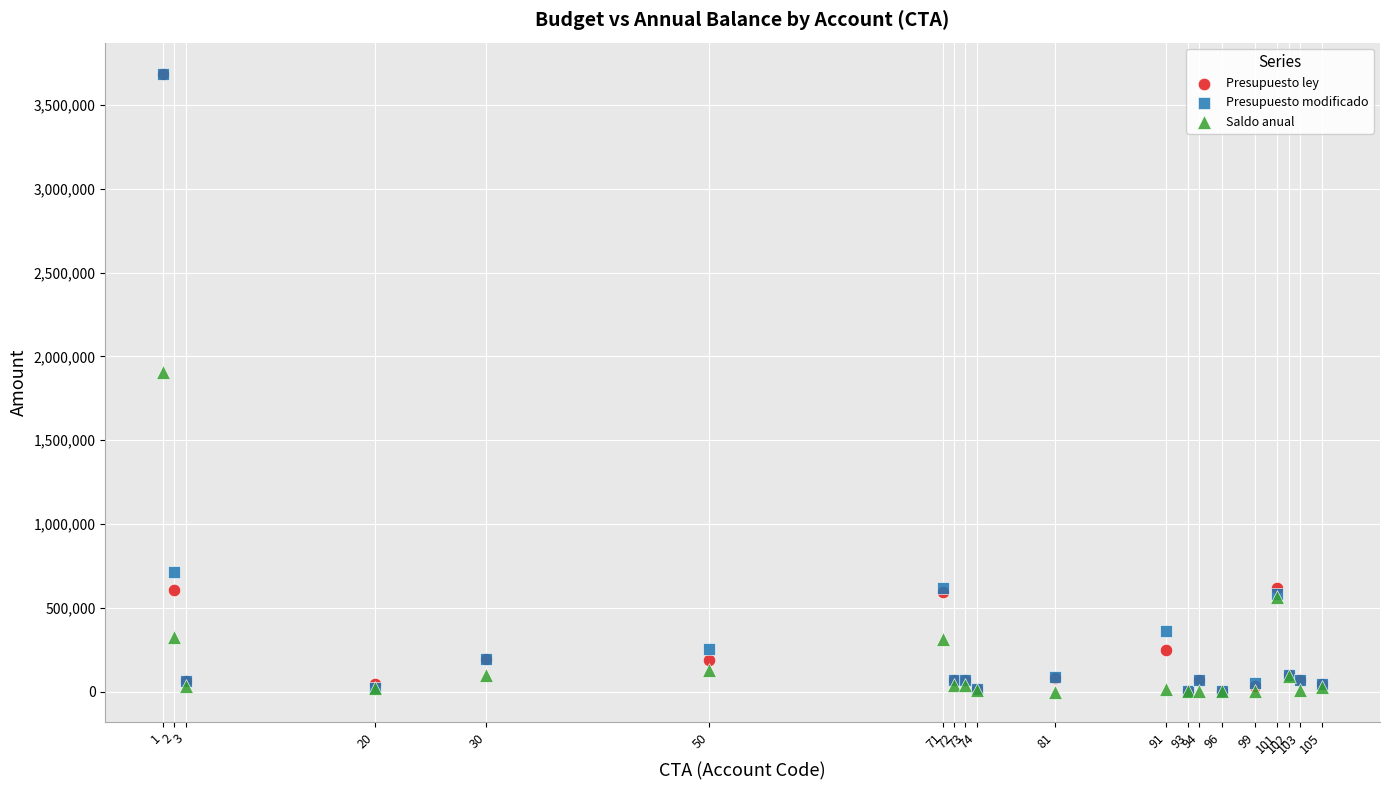

What are all the series names shown in the legend?

Presupuesto ley, Presupuesto modificado, Saldo anual